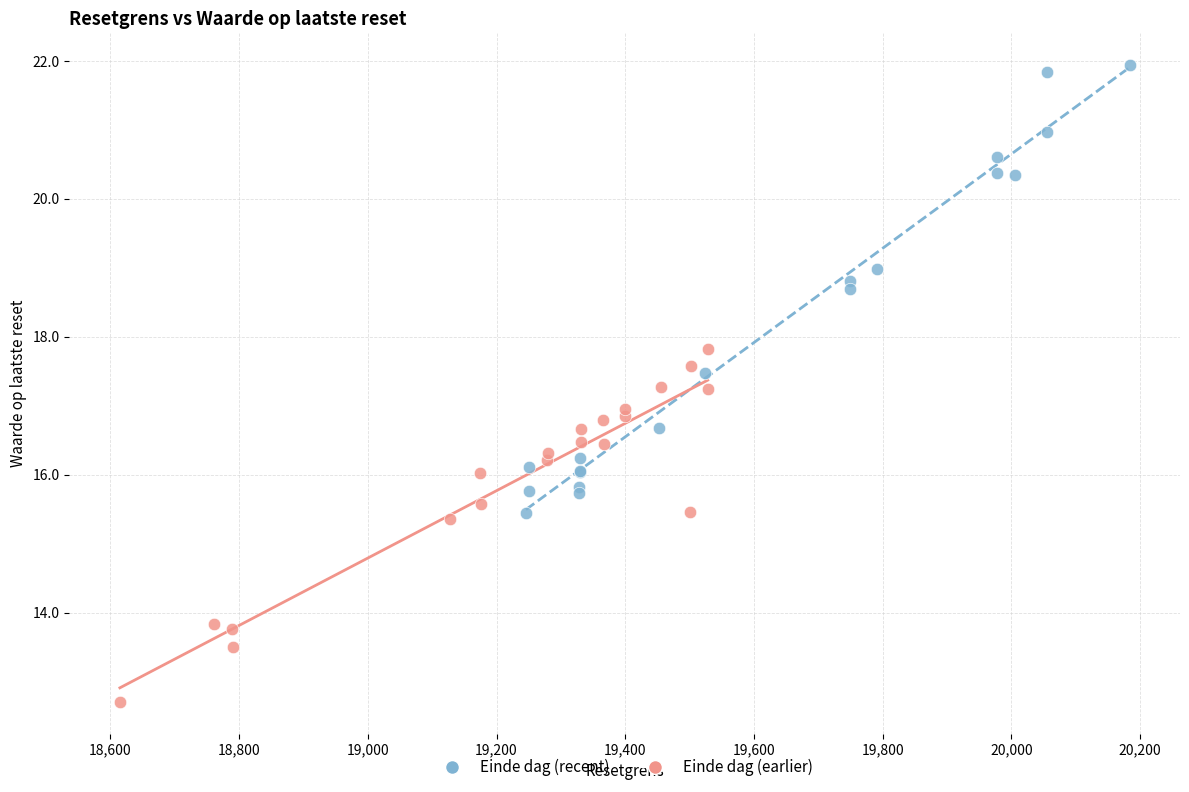

Which series contains the lowest Y value?

Einde dag (earlier)